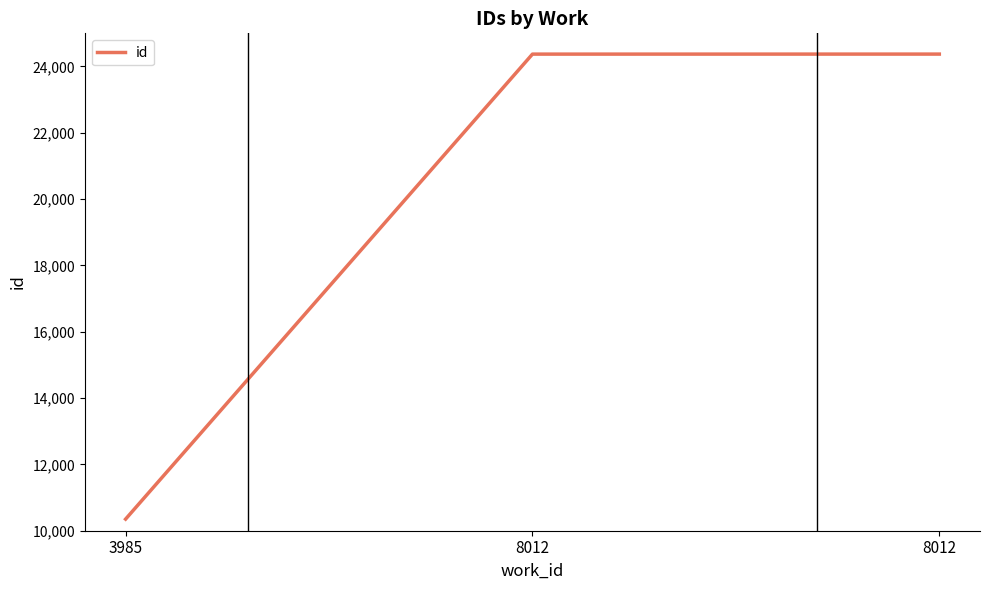

Which label corresponds to the smallest value in the chart?

3985